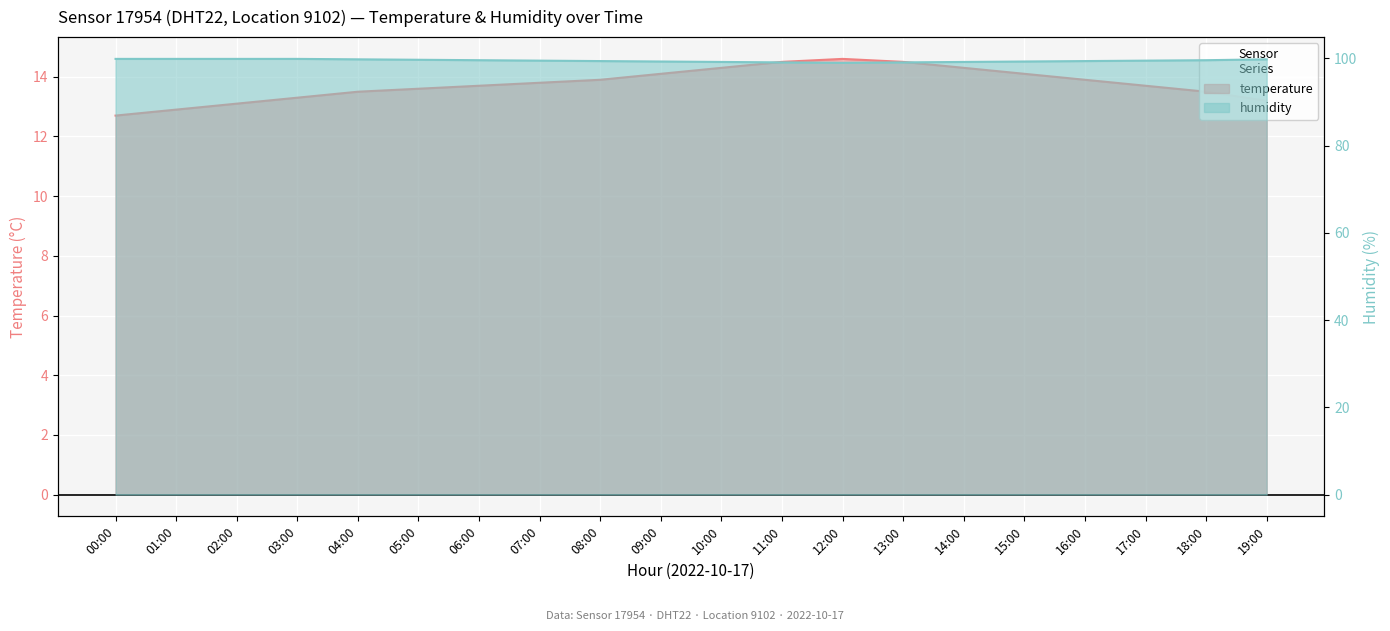

Is it true that humidity equals 132.3 at 08:00?

False